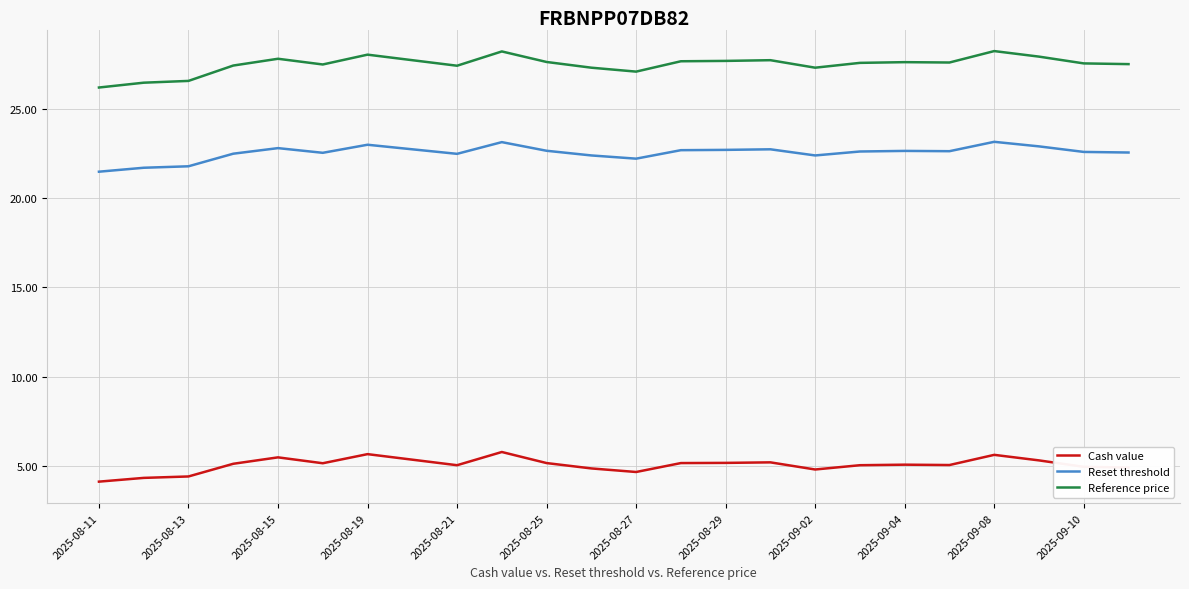

What is the difference between the maximum and minimum values in the Reset threshold series?

1.7